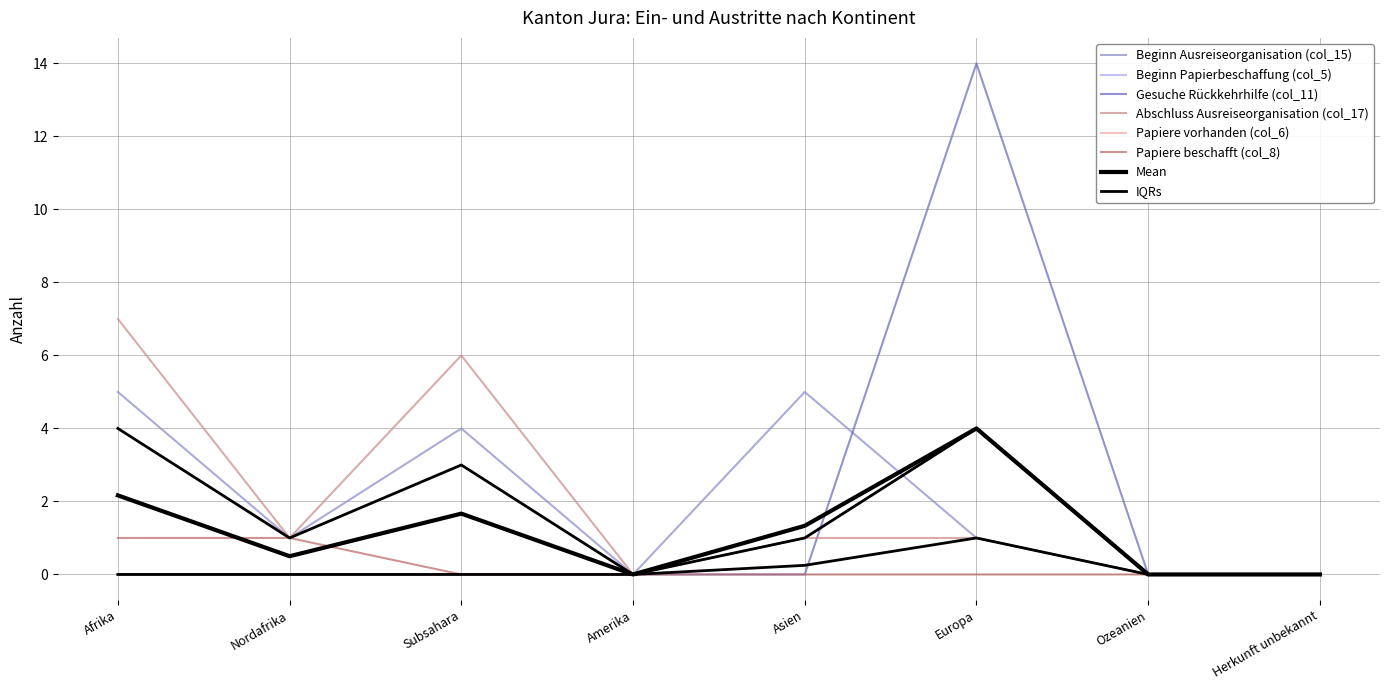

Reading left to right, transcribe all the data shown in this chart.

Beginn Ausreiseorganisation (col_15): 5	1	4	0	5	1	0	0
Beginn Papierbeschaffung (col_5): 0	0	0	0	1	4	0	0
Gesuche Rückkehrhilfe (col_11): 0	0	0	0	0	14	0	0
Abschluss Ausreiseorganisation (col_17): 7	1	6	0	1	1	0	0
Papiere vorhanden (col_6): 0	0	0	0	1	4	0	0
Papiere beschafft (col_8): 1	1	0	0	0	0	0	0